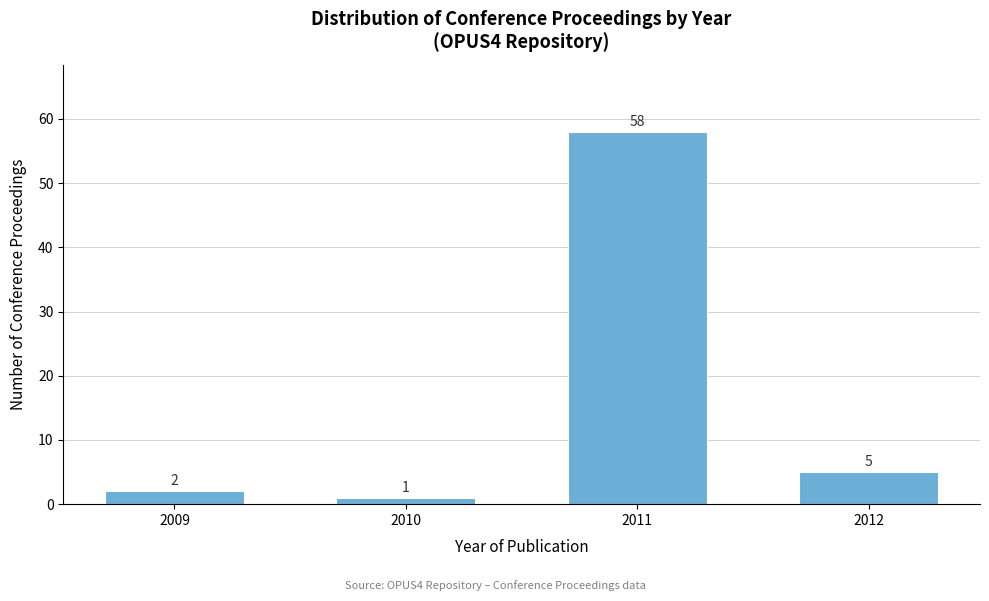

Reading left to right, what are all the values shown in this chart?

2009=2	2010=1	2011=58	2012=5